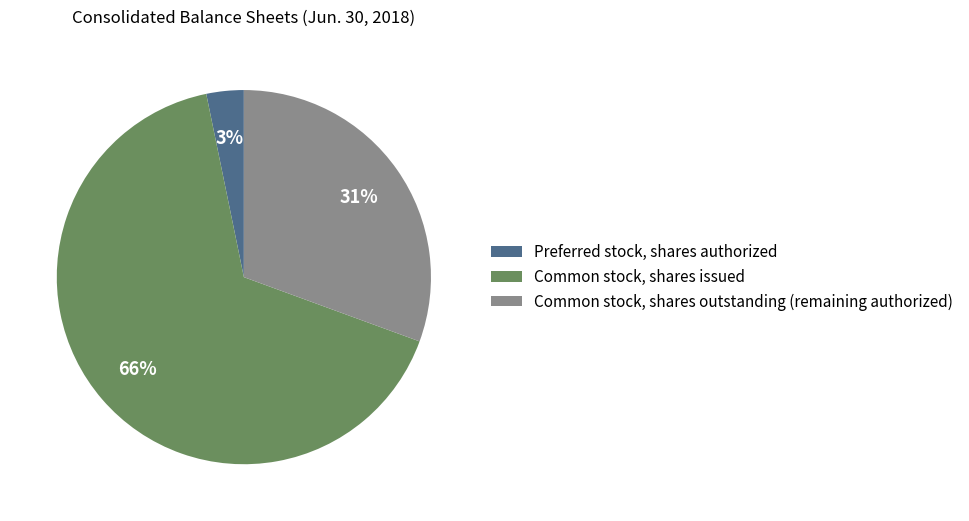

How many slices are in this pie chart?

3